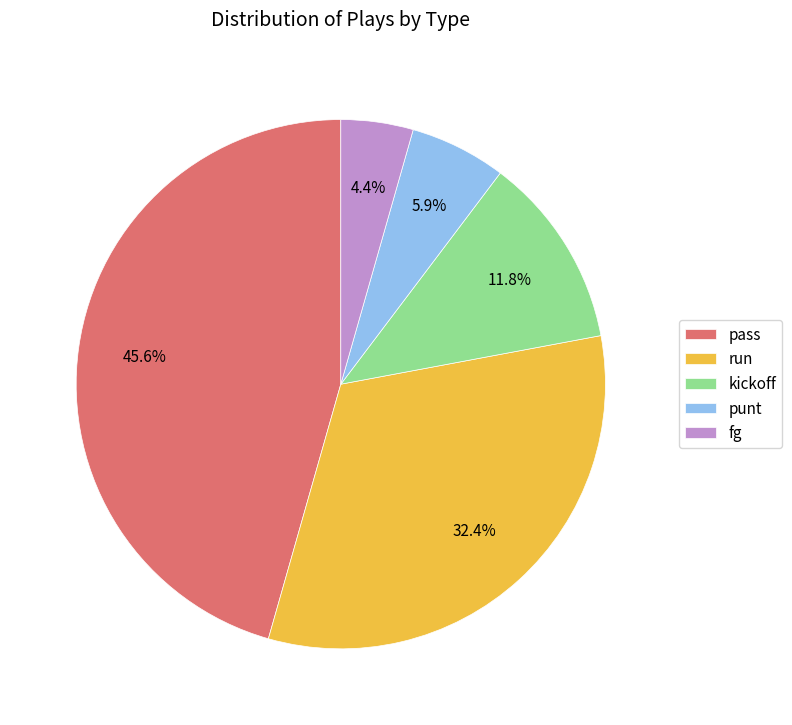

True or false: fg accounts for 4% of the total.

True